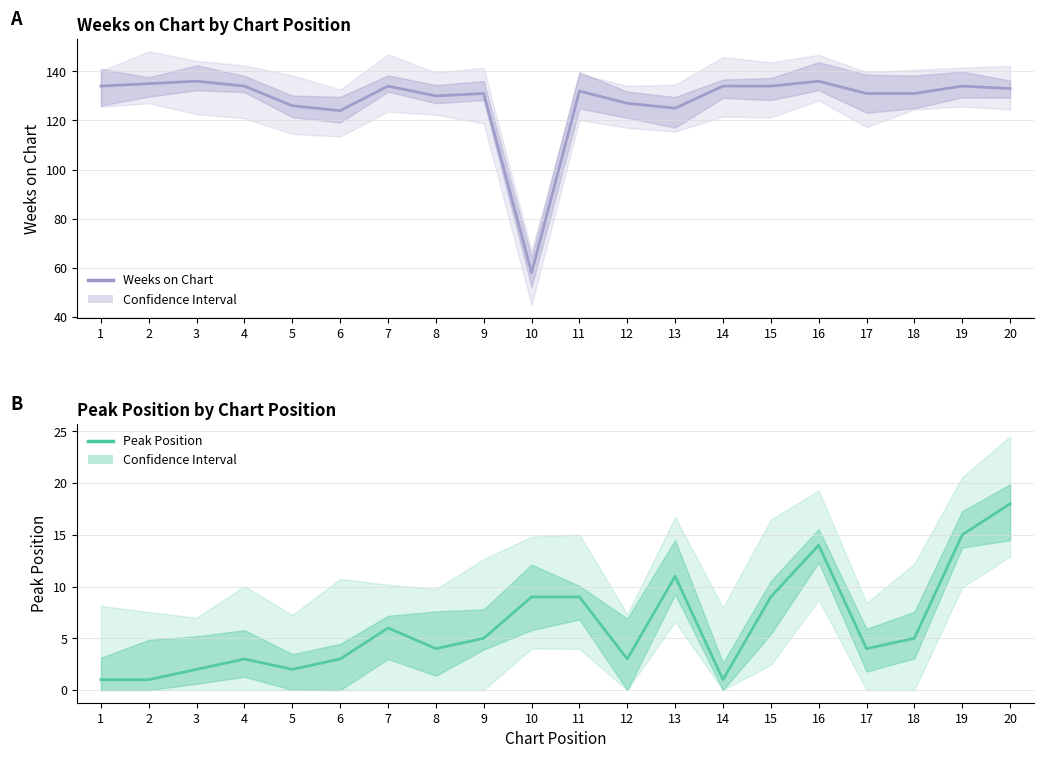

Count the number of data series in this chart.

2